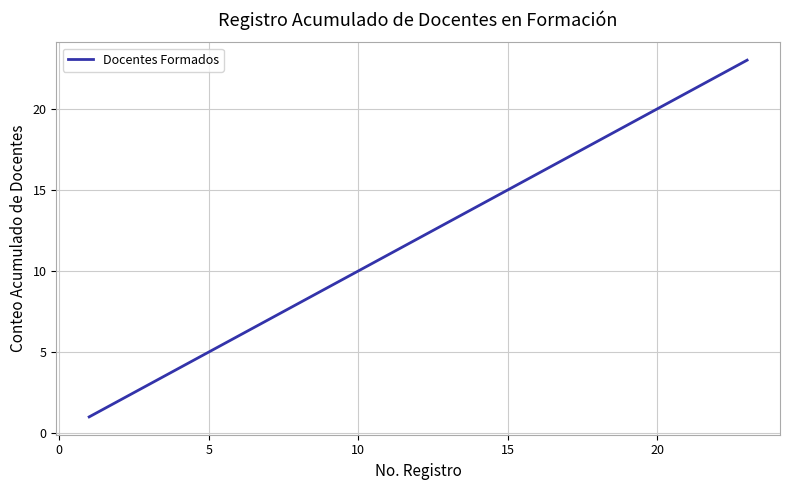

What is the maximum value shown in the chart?

23